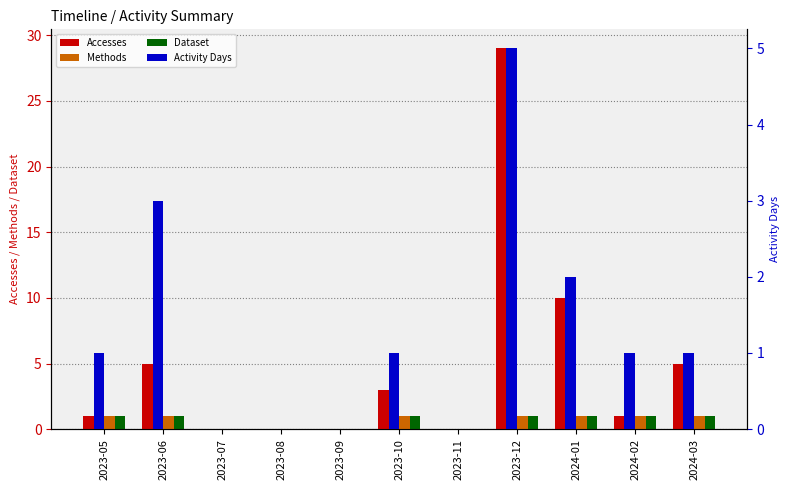

Is it true that Accesses equals 0 at 2023-08?

True